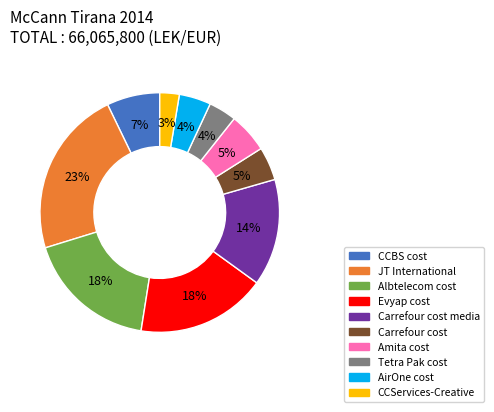

Is there a majority slice in this chart?

No